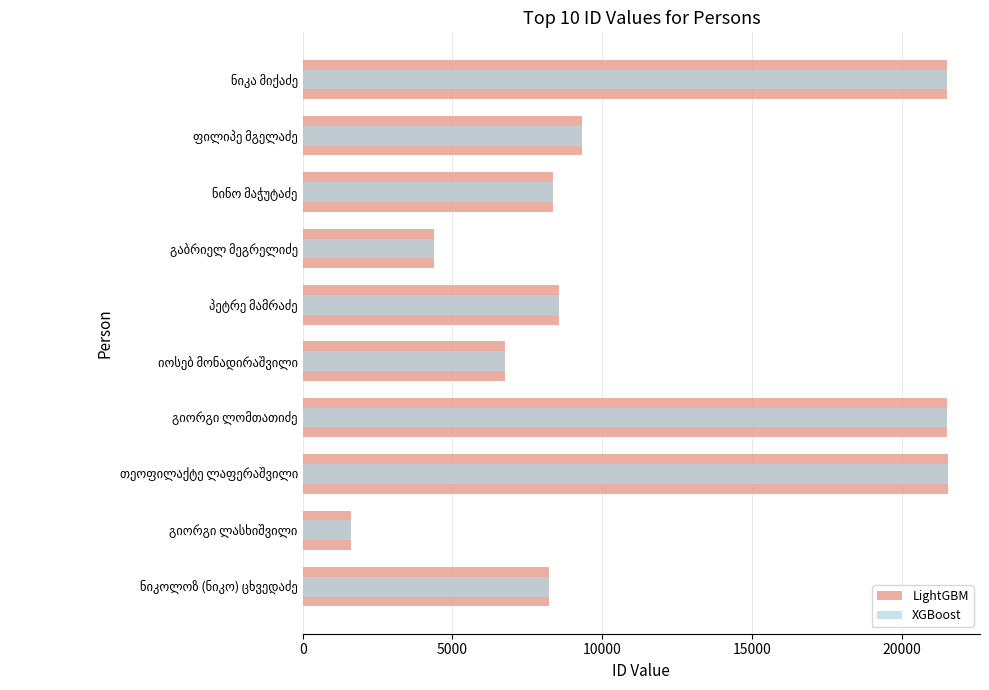

What is the smallest value displayed?

1604